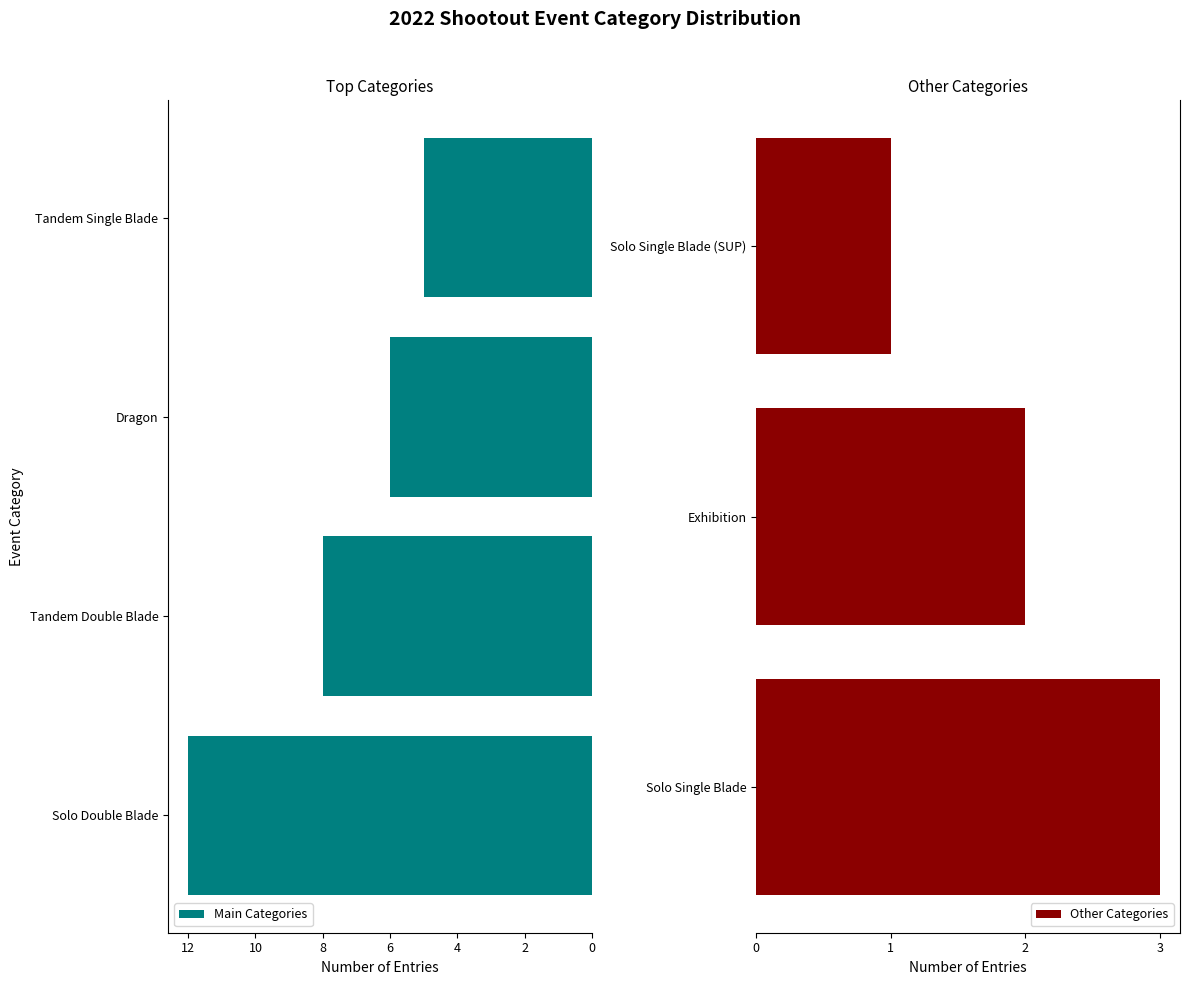

What is the difference between the second highest and second lowest values?

6